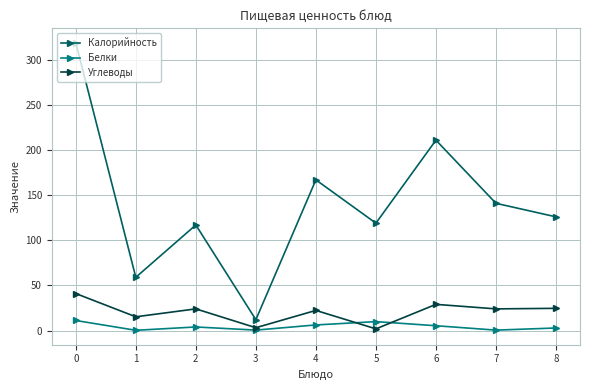

How many values in the Белки series are below 3?

4